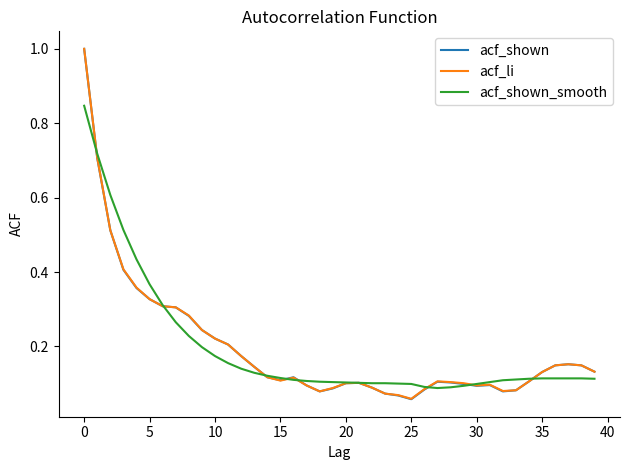

What are all the series names shown in the legend?

acf_shown, acf_li, acf_shown_smooth